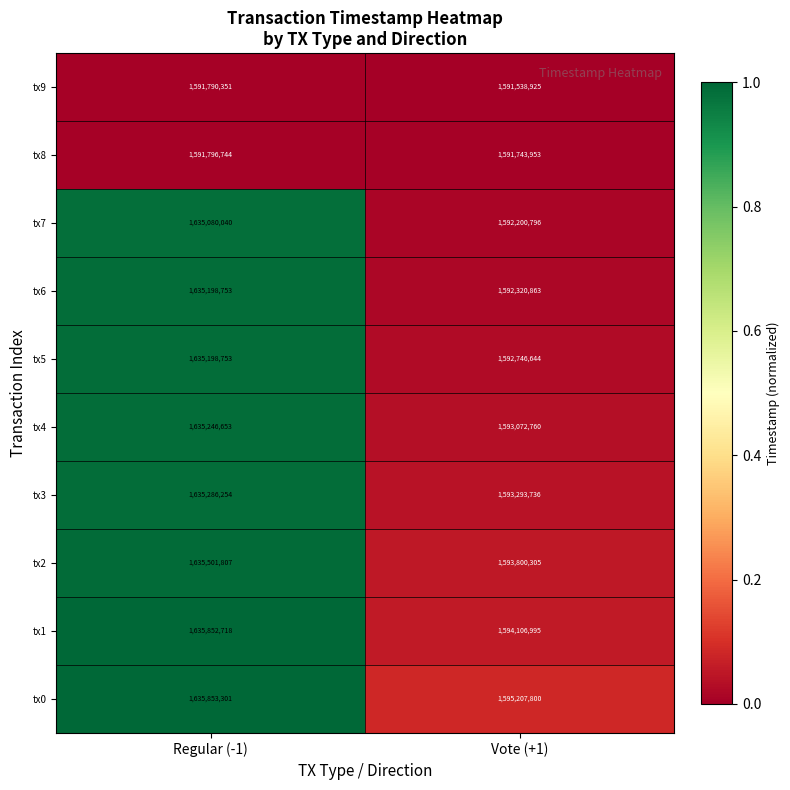

At which category is the sum across all series the highest?

Regular (-1)